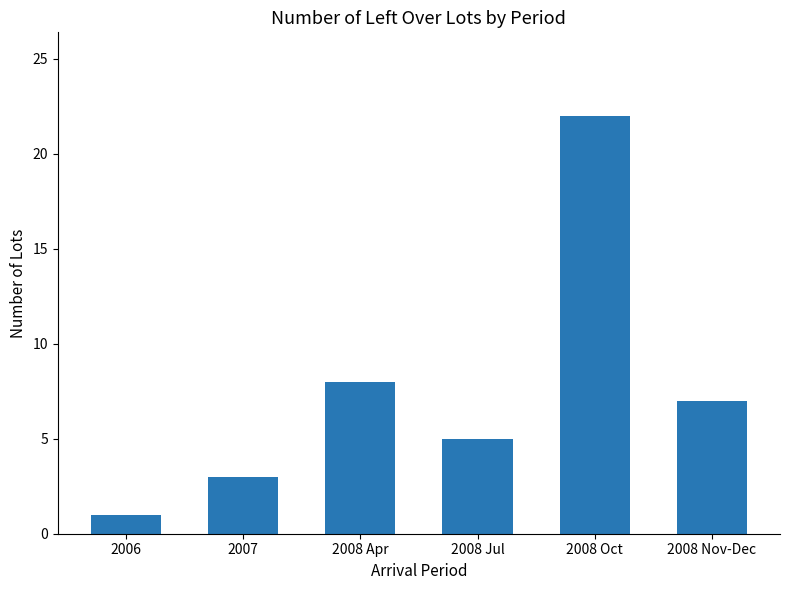

What is the difference between the maximum and second lowest values?

19